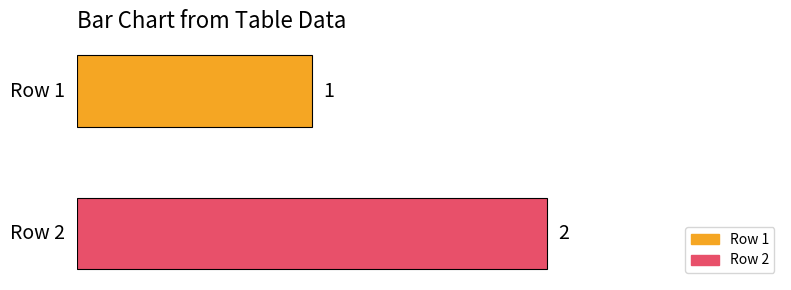

Which series has the largest range (max minus min)?

Row 1